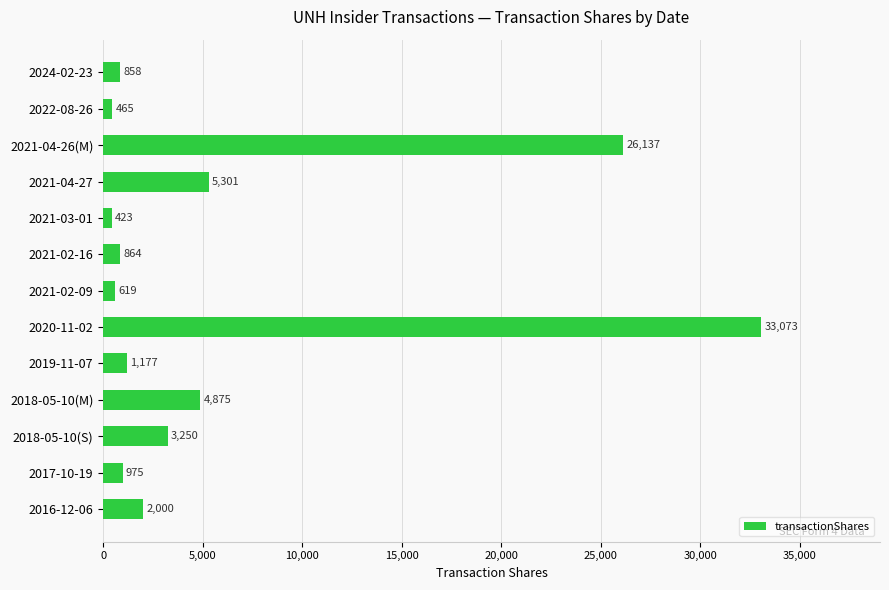

At which category does the chart reach its peak across all series?

2020-11-02